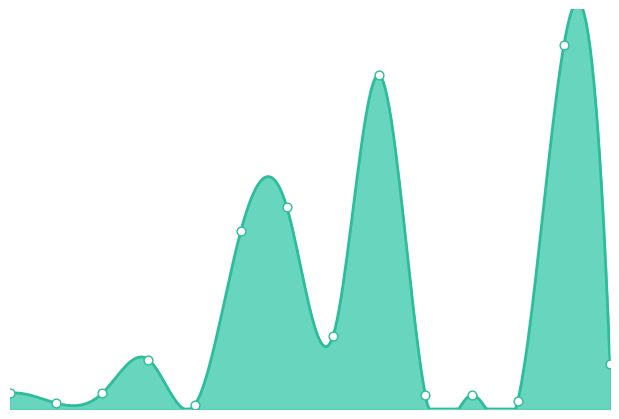

Approximately how many times larger is the value at 11 compared to 7?

0.1